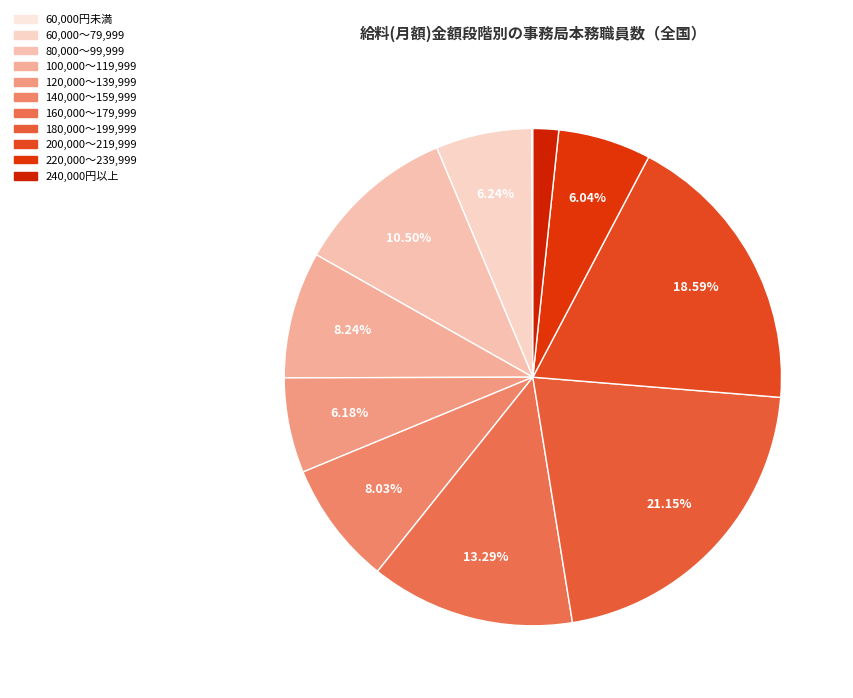

To the nearest percent, what percentage of the pie is 140,000～159,999?

8%